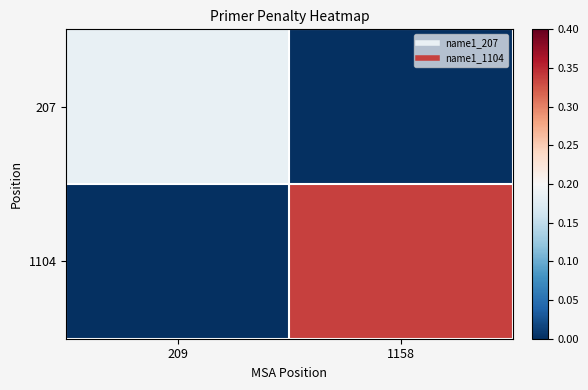

Which series has the widest spread of values?

1104